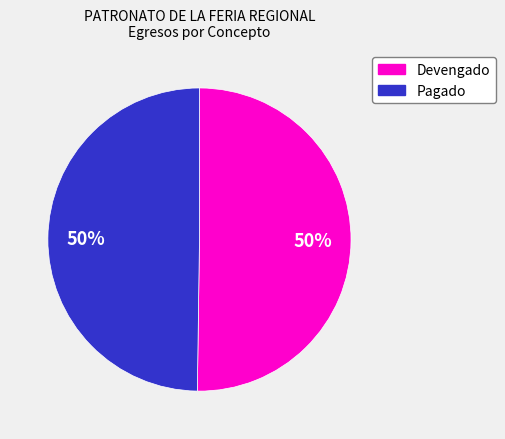

What is the ratio of the value at Devengado to the value at Pagado?

1.0